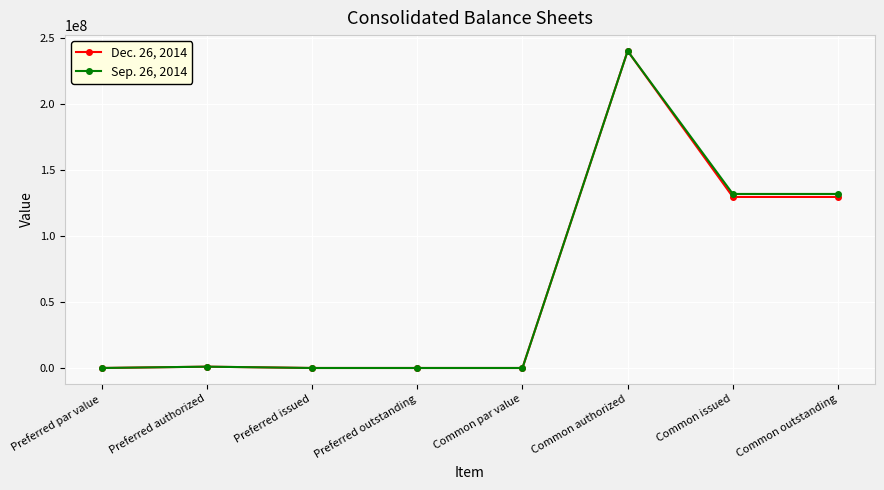

What position from the left is Preferred outstanding?

4